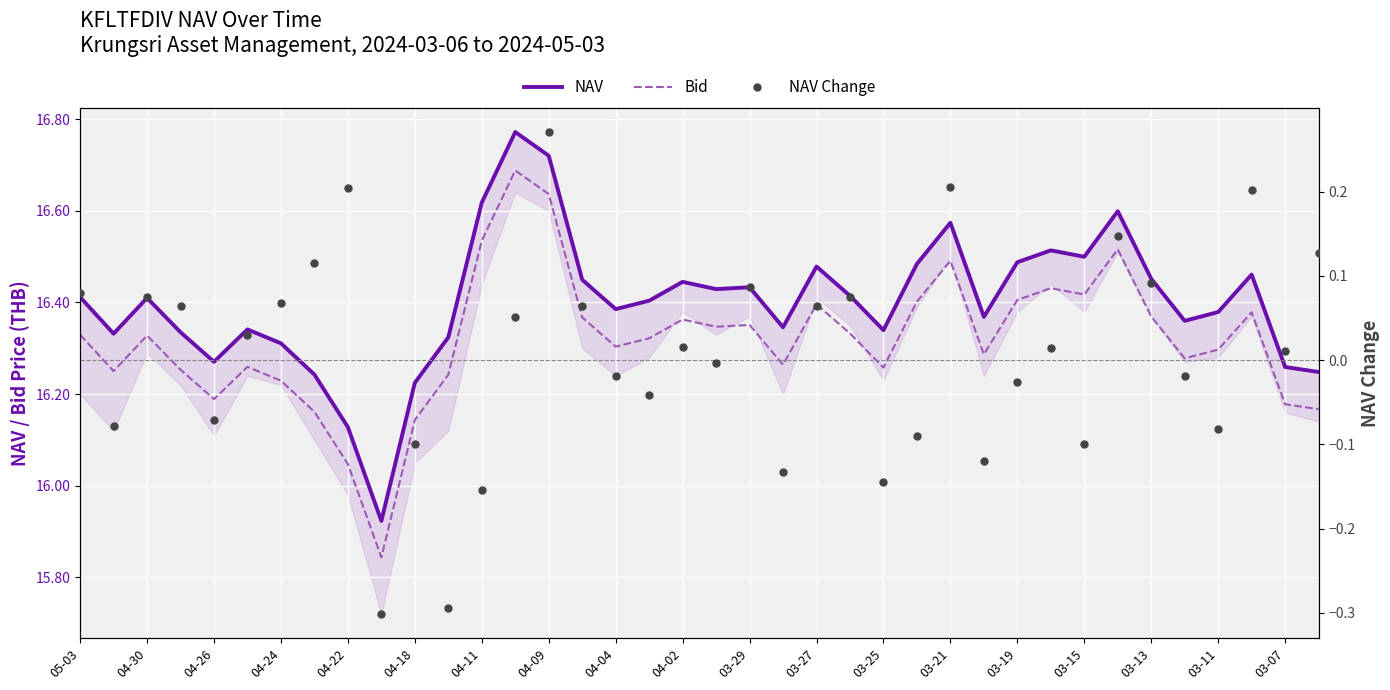

Where is Bid nearest to the value 16?

04-22